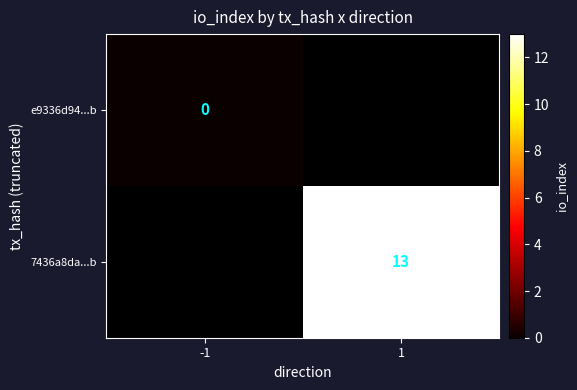

At which category does the chart reach its minimum across all series?

-1